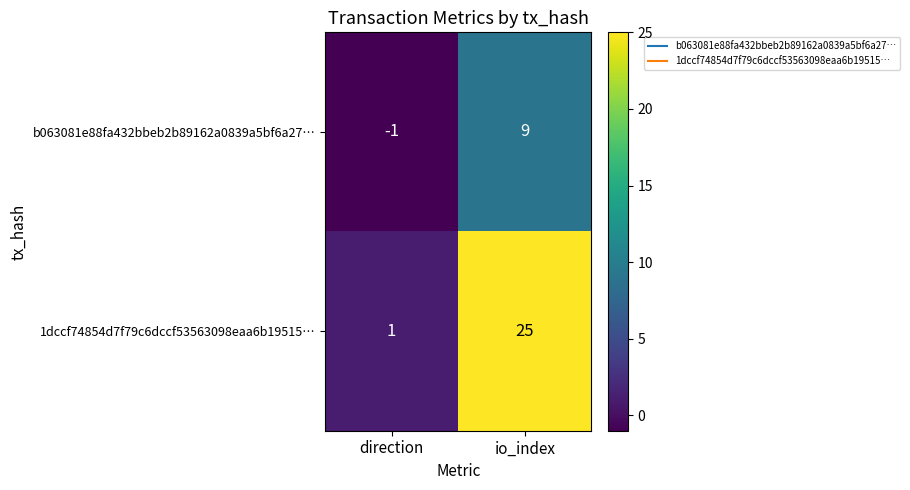

List the series in order of their overall mean, lowest first.

b063081e88fa432bbeb2b89162a0839a5bf6a27…, 1dccf74854d7f79c6dccf53563098eaa6b19515…